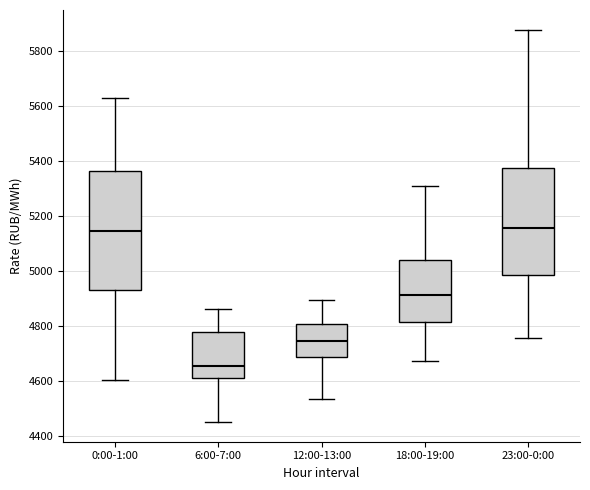

Which box's median line is the lowest?

6:00-7:00